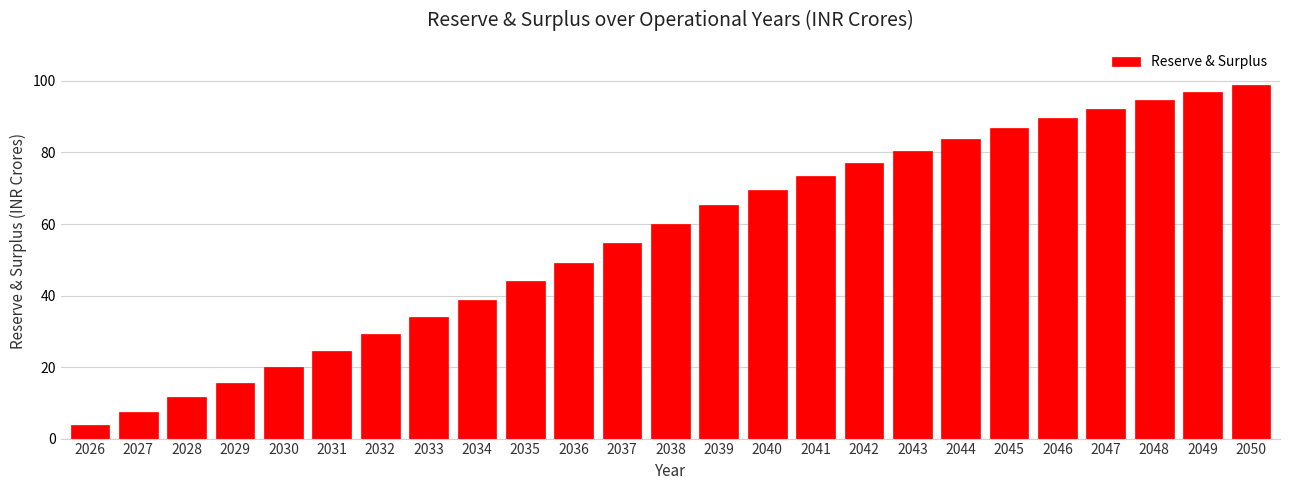

Reading left to right, what are all the values shown in this chart?

3.7	7.5	11.5	15.7	20.0	24.5	29.1	33.9	38.8	43.9	49.2	54.6	60.1	65.3	69.5	73.4	77.0	80.5	83.8	86.8	89.6	92.2	94.7	96.8	98.8